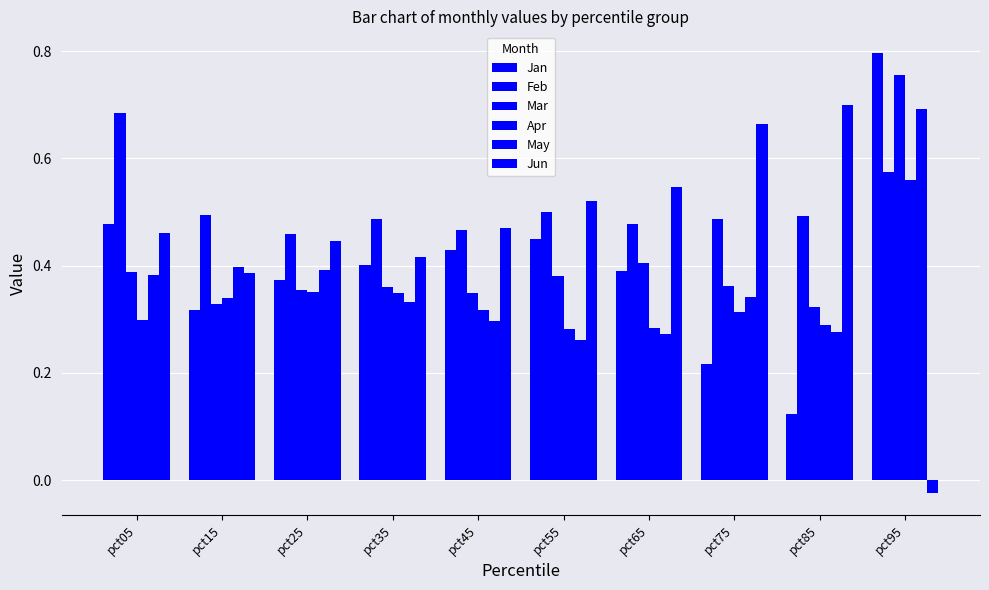

The Apr series shows 0.2 at pct75. True or false?

False